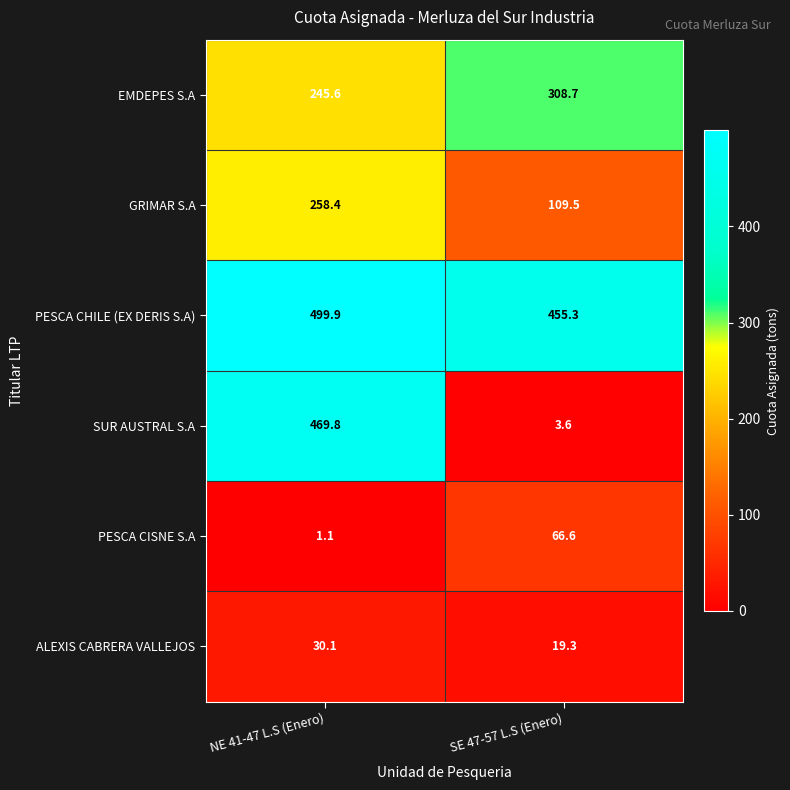

Which series has the widest spread of values?

SUR AUSTRAL S.A